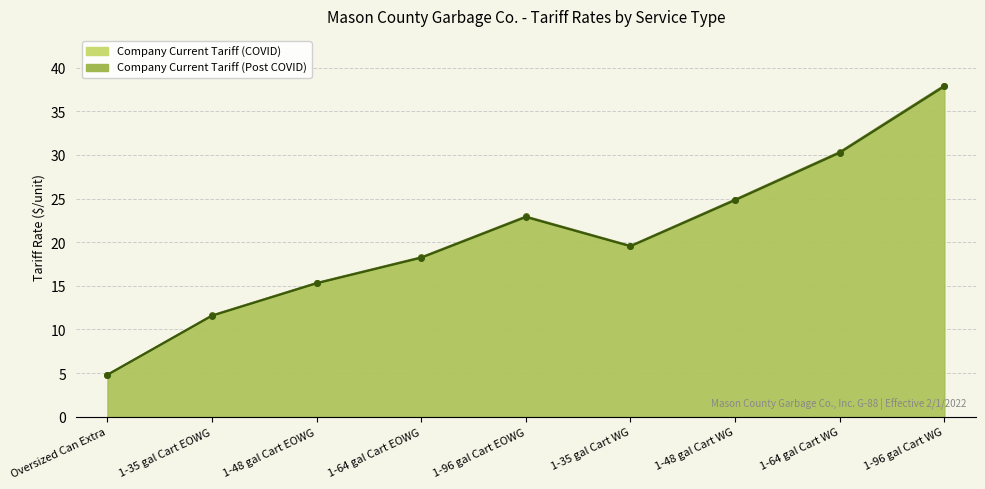

At how many categories does at least one series exceed 22?

4